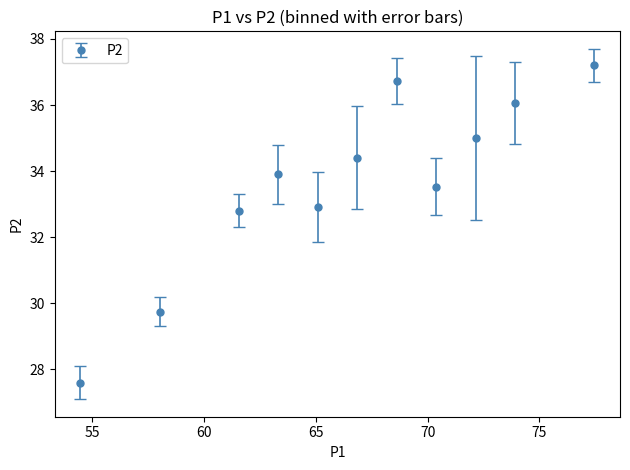

How many interior local valleys (lower than both neighbors) does the data have?

2